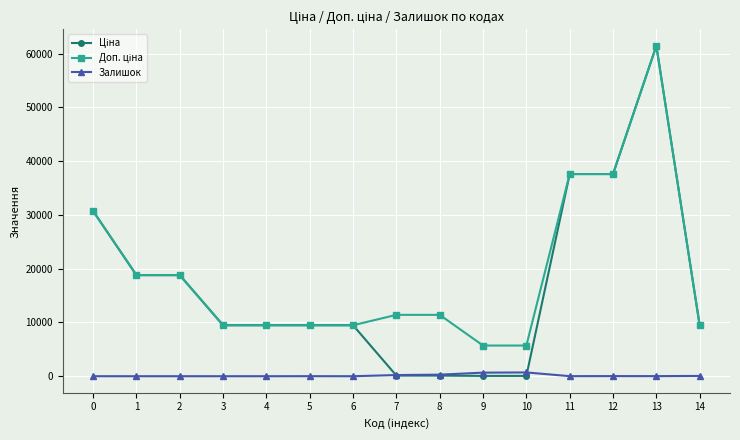

What is the maximum value shown in the chart?

61434.3